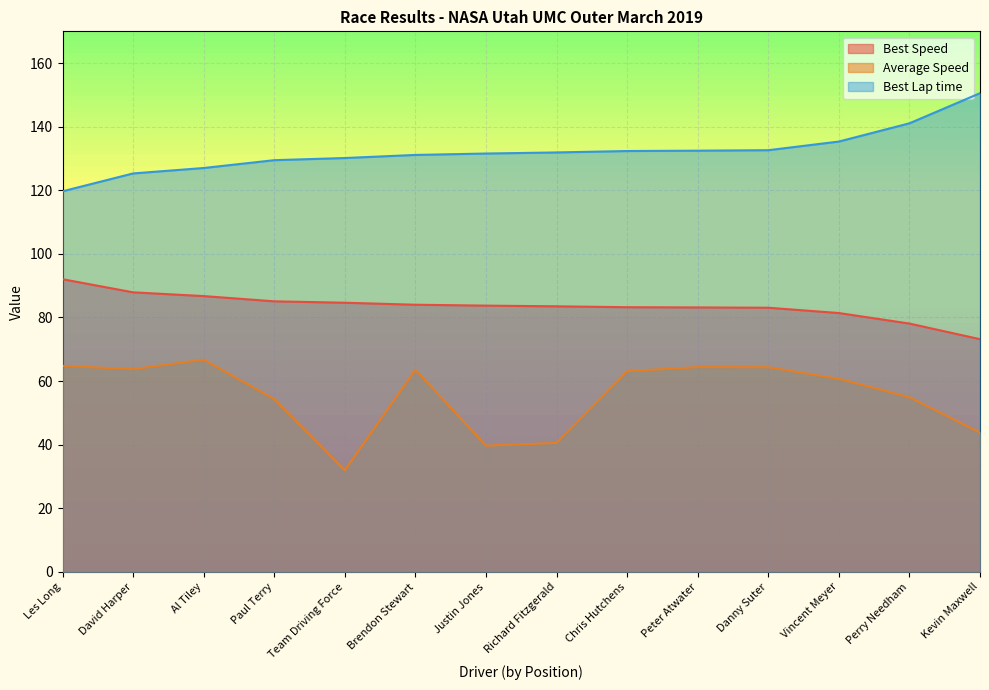

What is the label of the 13th point from the right?

David Harper